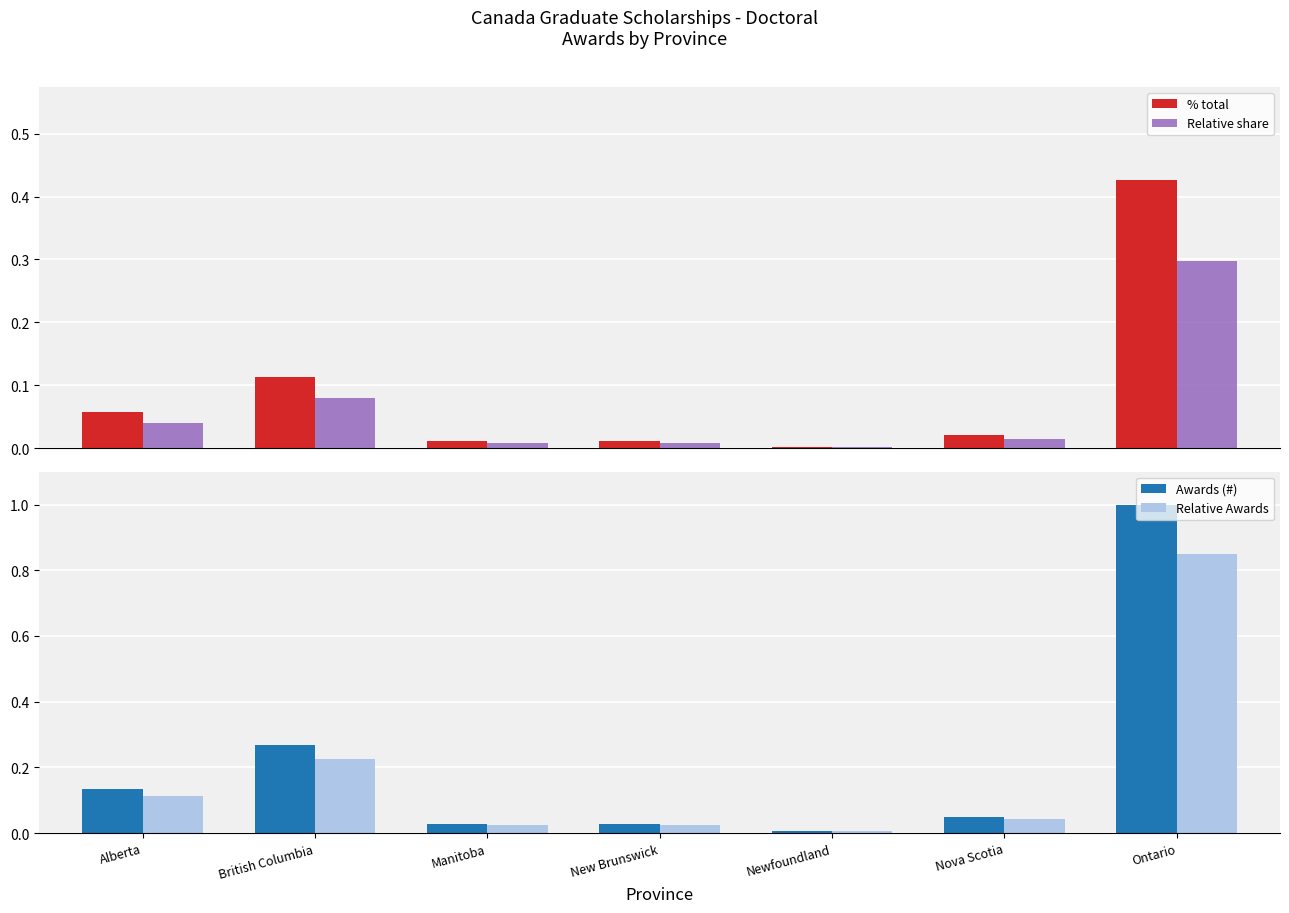

Are the bars horizontal?

No